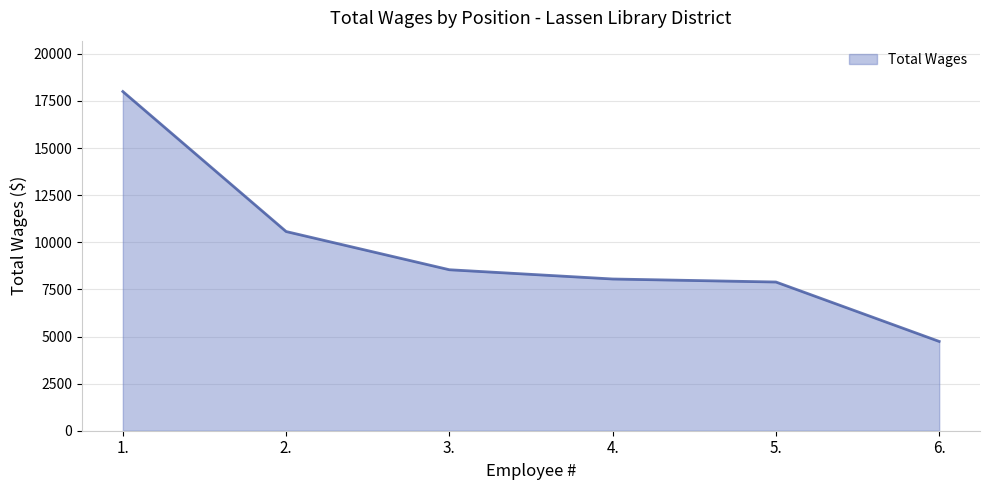

Which has a higher value, 6. or 2.?

2.